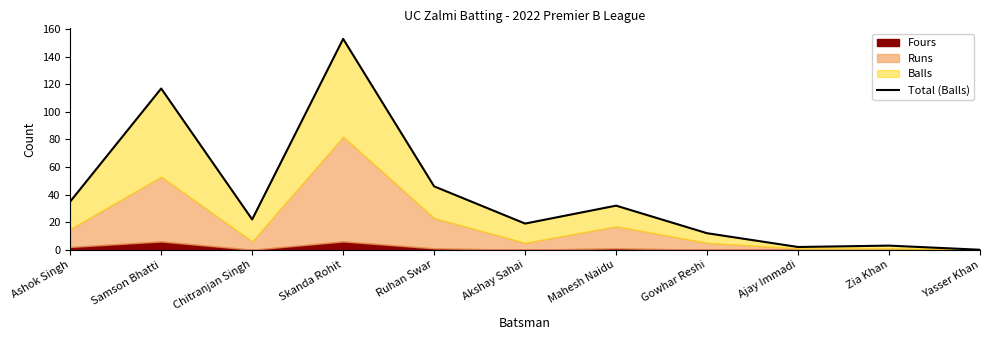

What is the value of the 3rd point from the left?

22